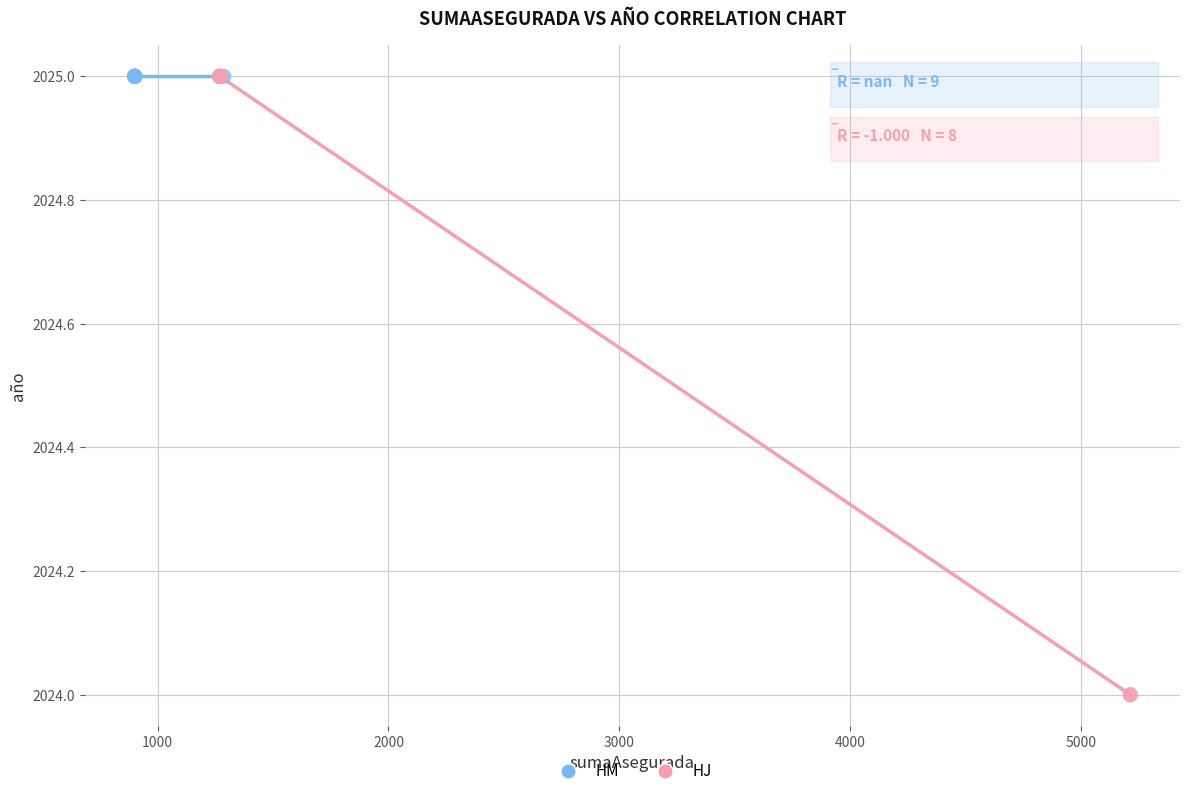

Which series contains the lowest Y value?

HJ